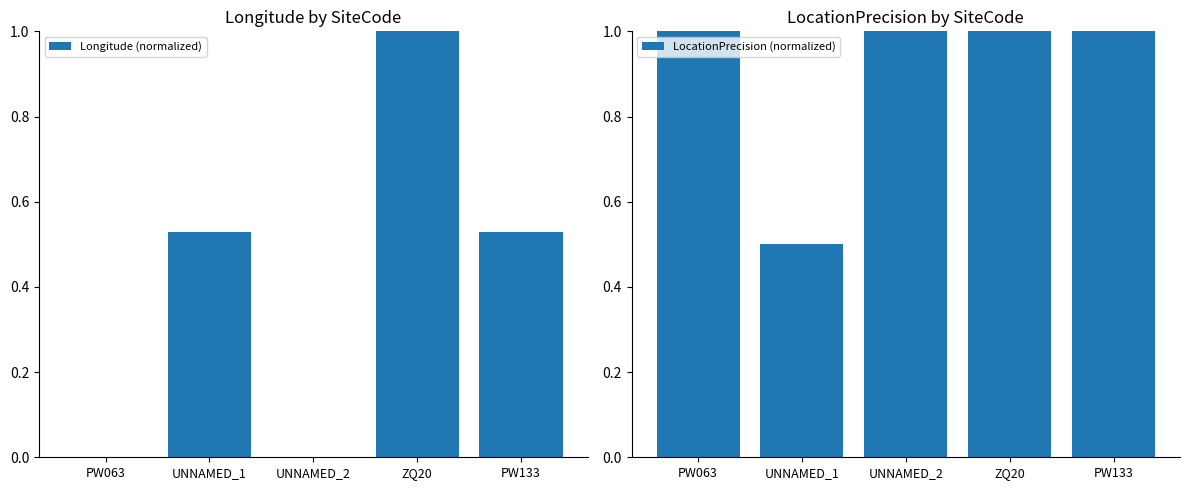

Between PW063 and UNNAMED_1, which series saw the biggest shift?

Longitude (normalized)